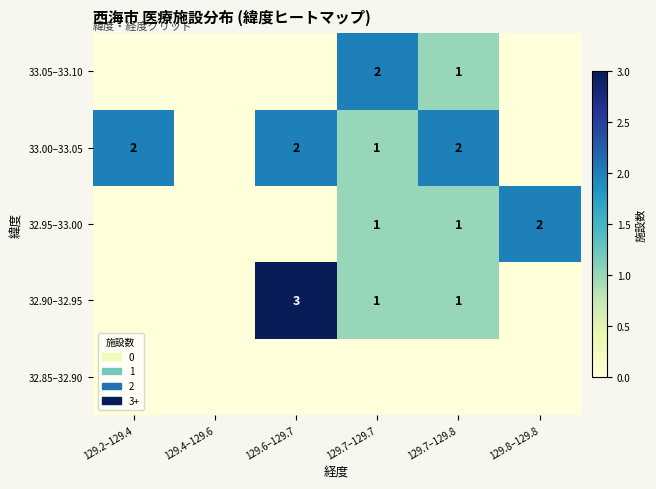

Is it true that 32.90–32.95 equals 1 at 129.7–129.8?

True